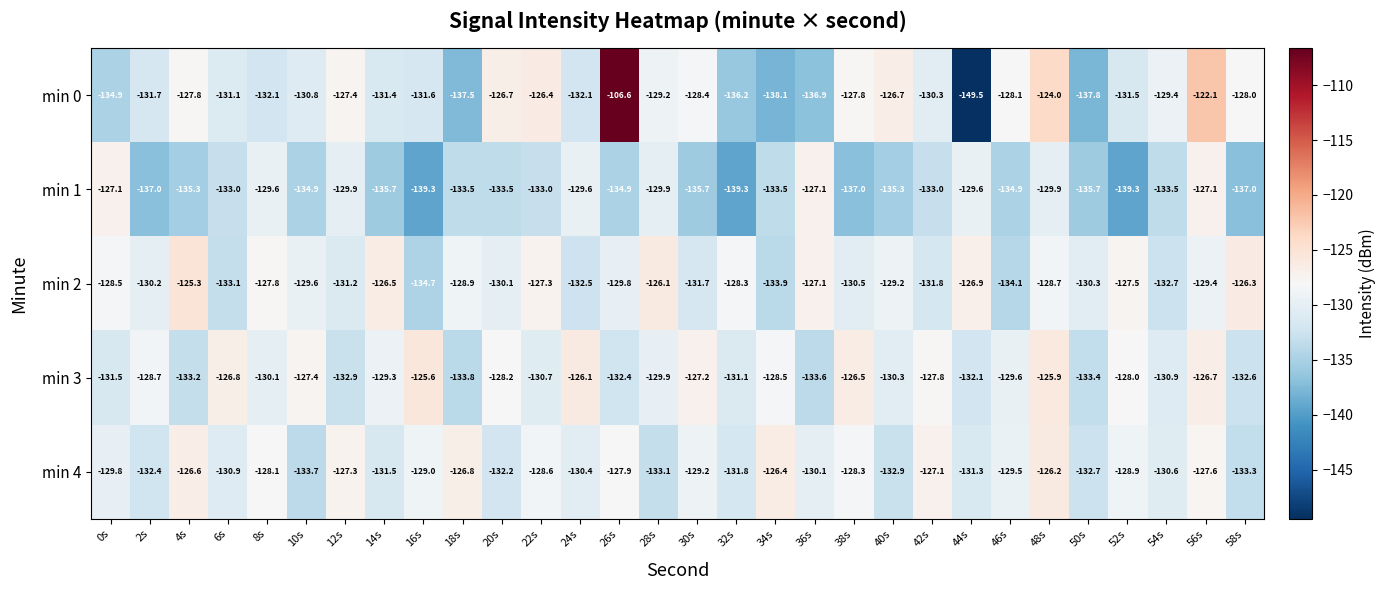

What is the difference between the min 2 values at 16s and 34s?

0.8